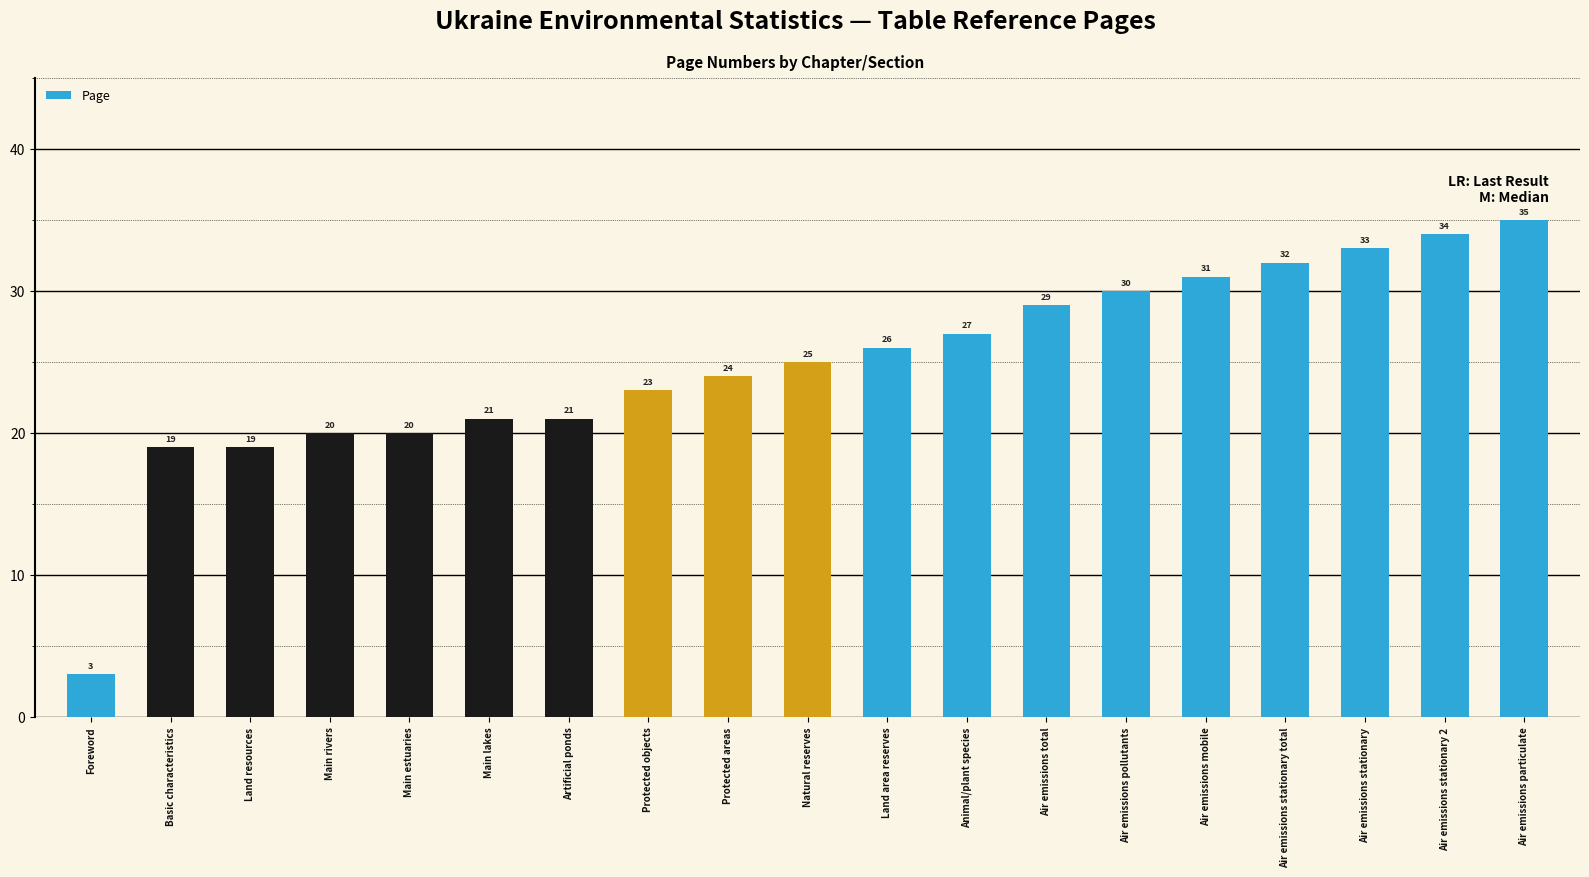

True or false: the data shows 30 at Air emissions pollutants.

True